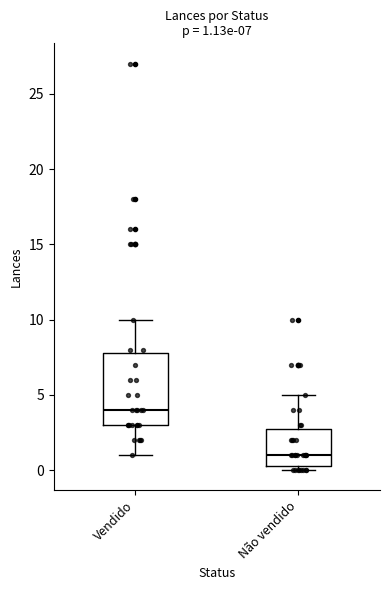

Which box is the tallest, from its lower edge to its upper edge?

Vendido